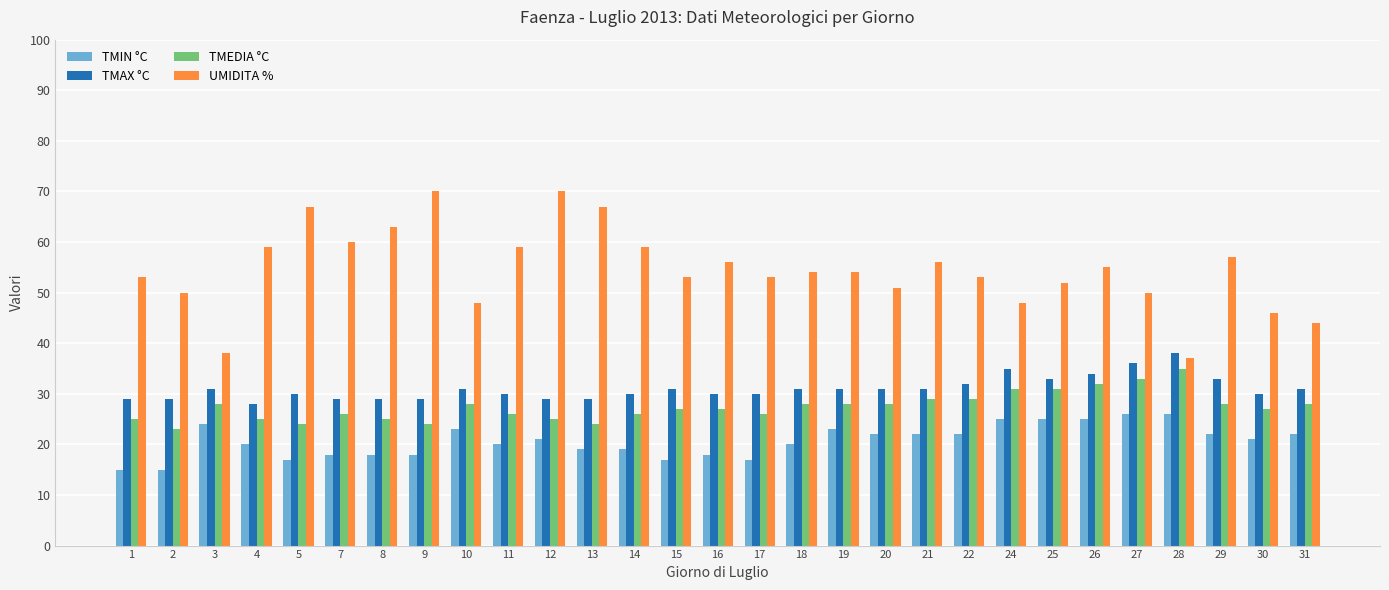

What is the maximum value for TMEDIA °C?

35